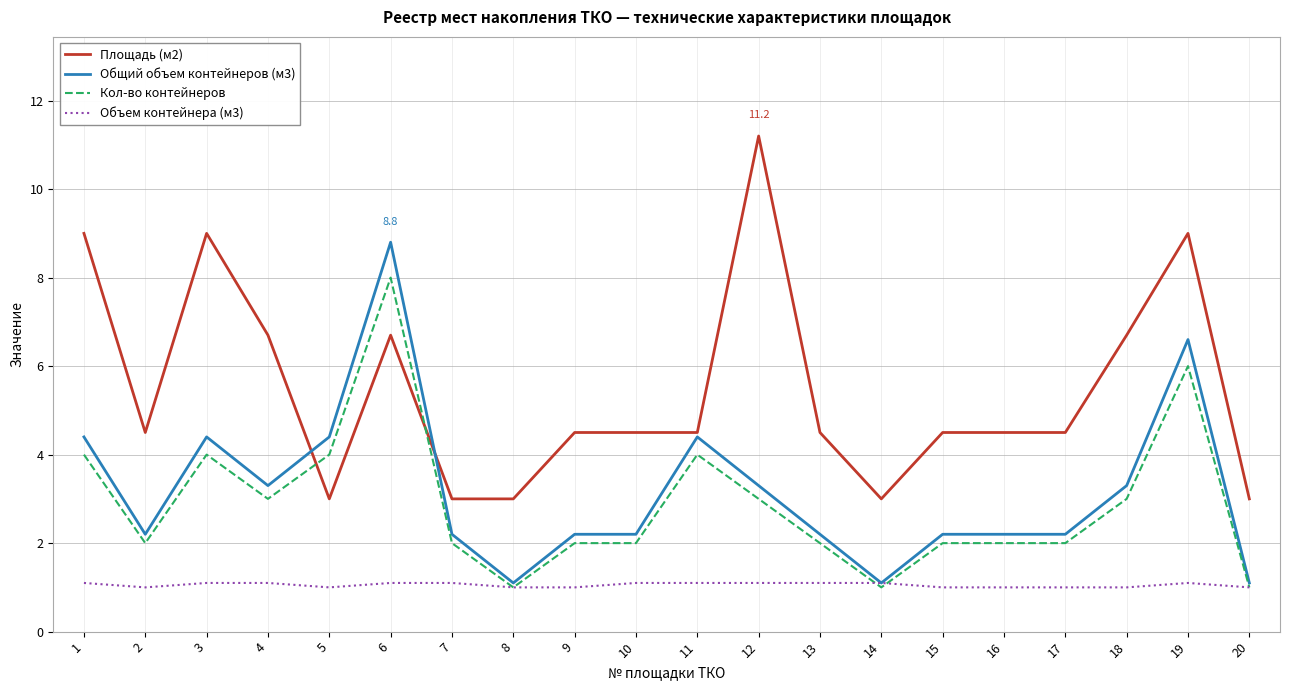

At which category does Площадь (м2) reach its first local valley?

2